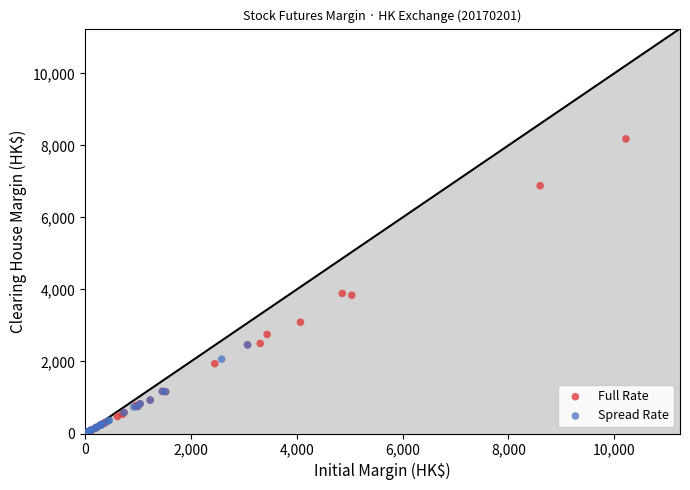

Which series has the widest spread of Y values?

Full Rate